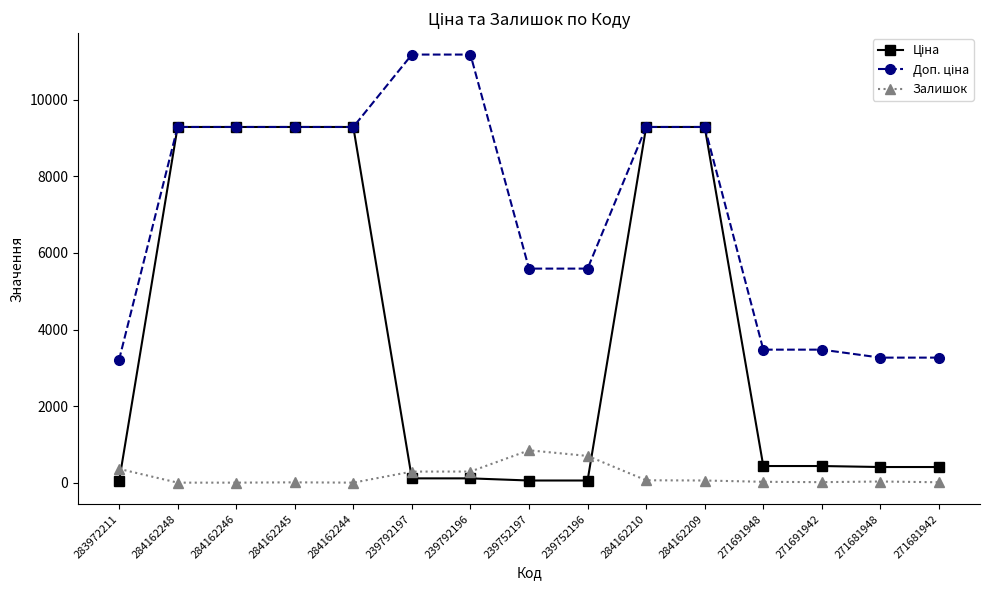

The Залишок series shows 0.0 at 284162246. True or false?

True